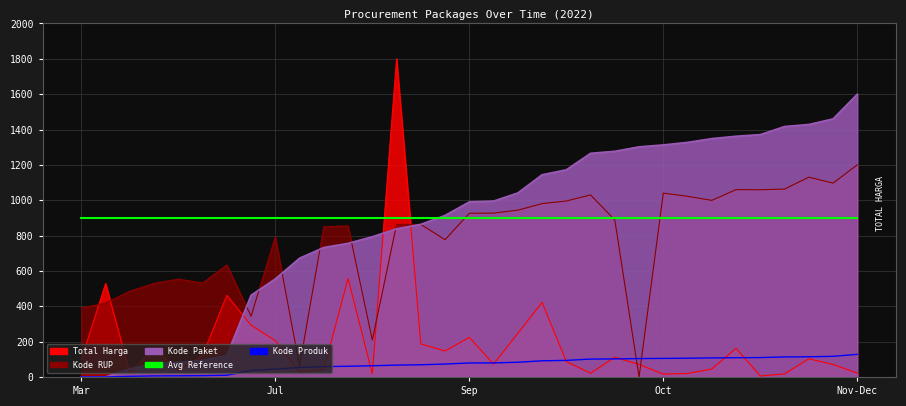

What is the greatest value displayed?

900.0